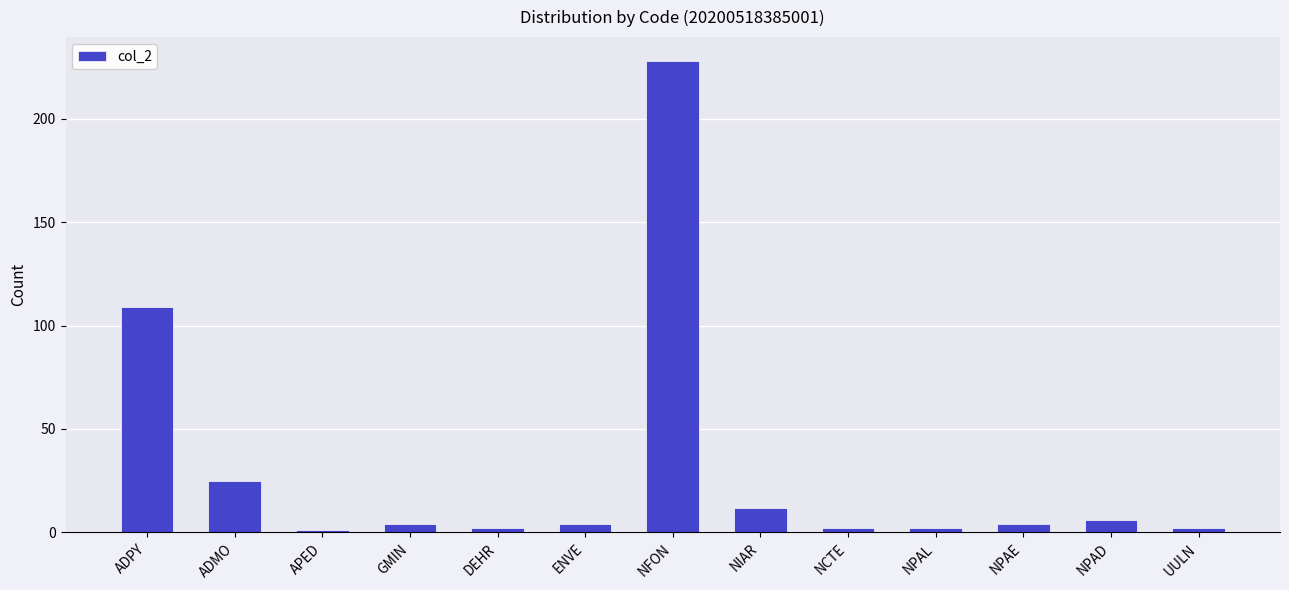

What is the change in value from NPAL to NPAE?

+2